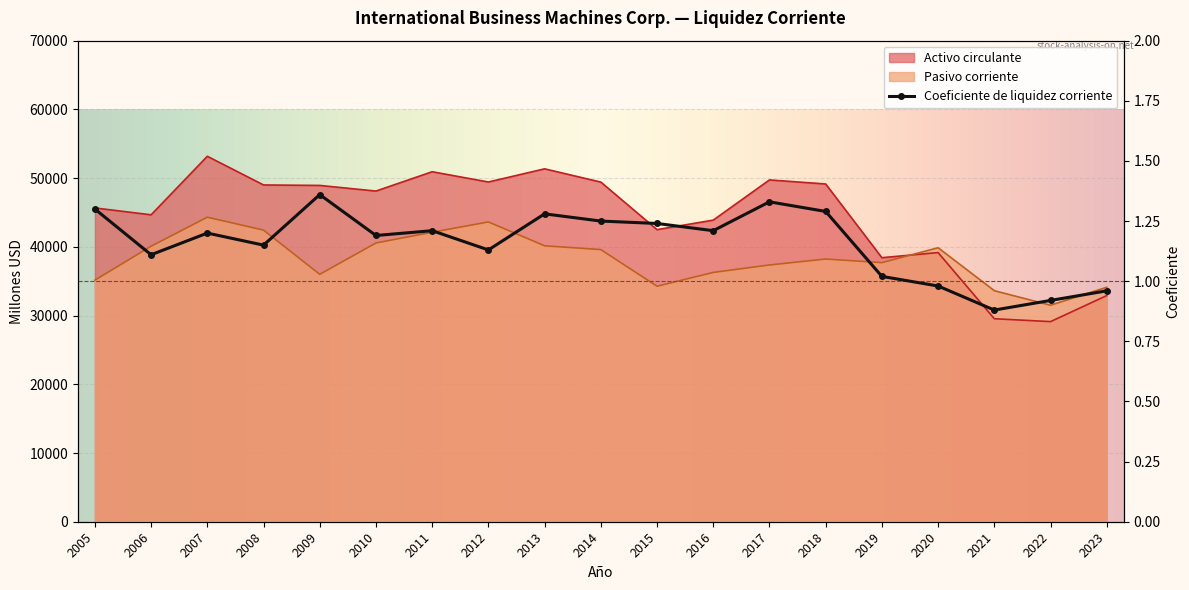

Reading left to right, transcribe all the data shown in this chart.

Activo circulante: 2005=45661.0	2006=44660.0	2007=53177.0	2008=49004.0	2009=48935.0	2010=48116.0	2011=50928.0	2012=49433.0	2013=51350.0	2014=49422.0	2015=42504.0	2016=43888.0	2017=49735.0	2018=49146.0	2019=38420.0	2020=39165.0	2021=29539.0	2022=29118.0	2023=32908.0
Pasivo corriente: 2005=35152.0	2006=40091.0	2007=44310.0	2008=42435.0	2009=36002.0	2010=40562.0	2011=42123.0	2012=43625.0	2013=40154.0	2014=39600.0	2015=34269.0	2016=36275.0	2017=37363.0	2018=38227.0	2019=37701.0	2020=39869.0	2021=33619.0	2022=31505.0	2023=34122.0
Coeficiente de liquidez corriente: 2005=1.3	2006=1.1	2007=1.2	2008=1.1	2009=1.4	2010=1.2	2011=1.2	2012=1.1	2013=1.3	2014=1.2	2015=1.2	2016=1.2	2017=1.3	2018=1.3	2019=1.0	2020=1.0	2021=0.9	2022=0.9	2023=1.0